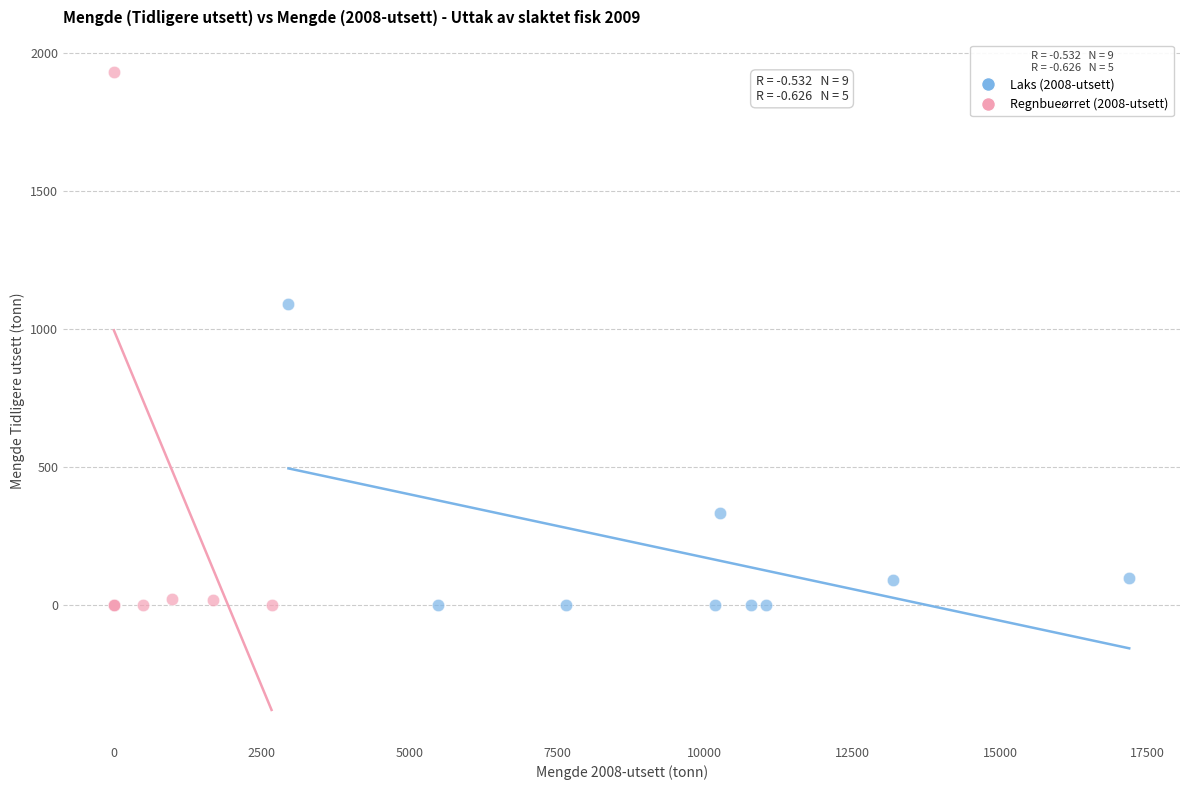

Which series reaches the maximum Y coordinate?

Regnbueørret (2008-utsett)